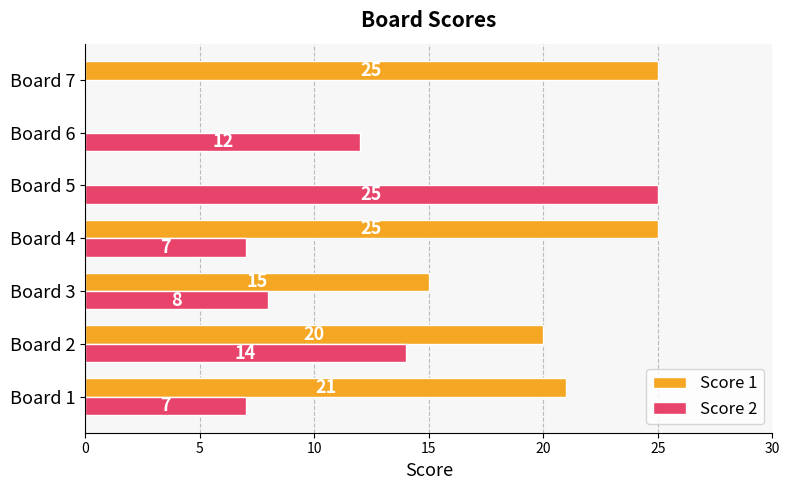

Between Board 3 and Board 7, which series saw the biggest shift?

Score 1